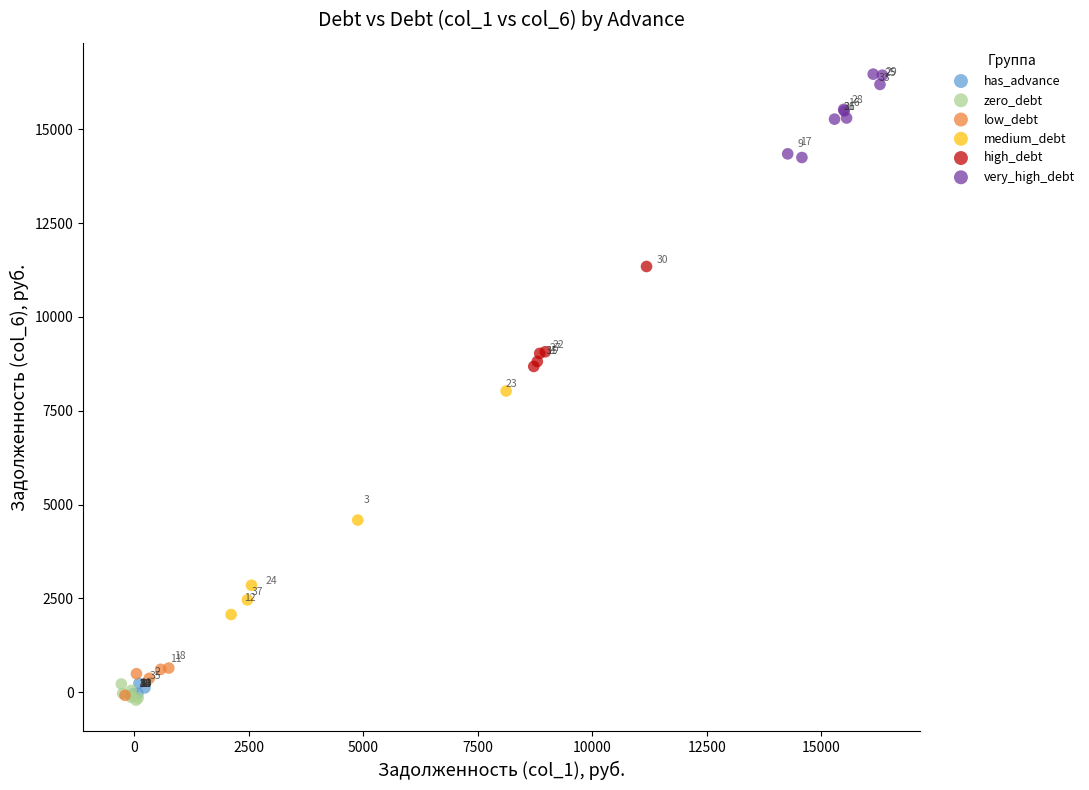

What are all the series names shown in the legend?

has_advance, zero_debt, low_debt, medium_debt, high_debt, very_high_debt